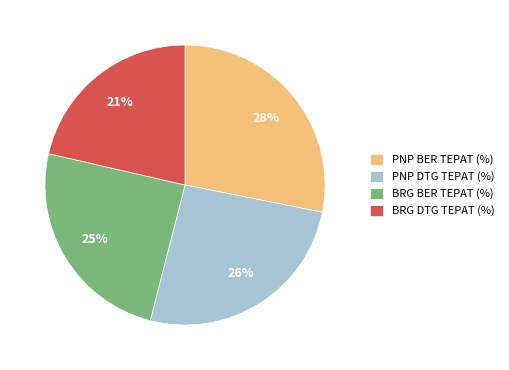

Which category has the smallest portion of the pie?

BRG DTG TEPAT (%)